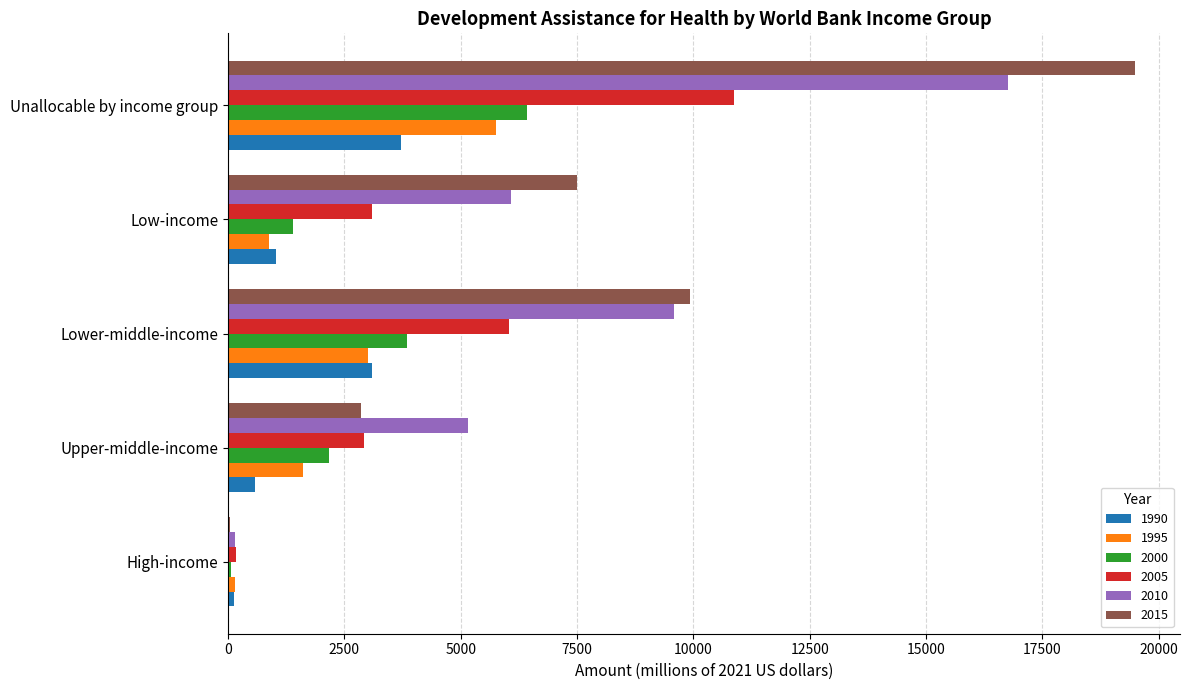

What is the sum of all 2005 values?

23095.2